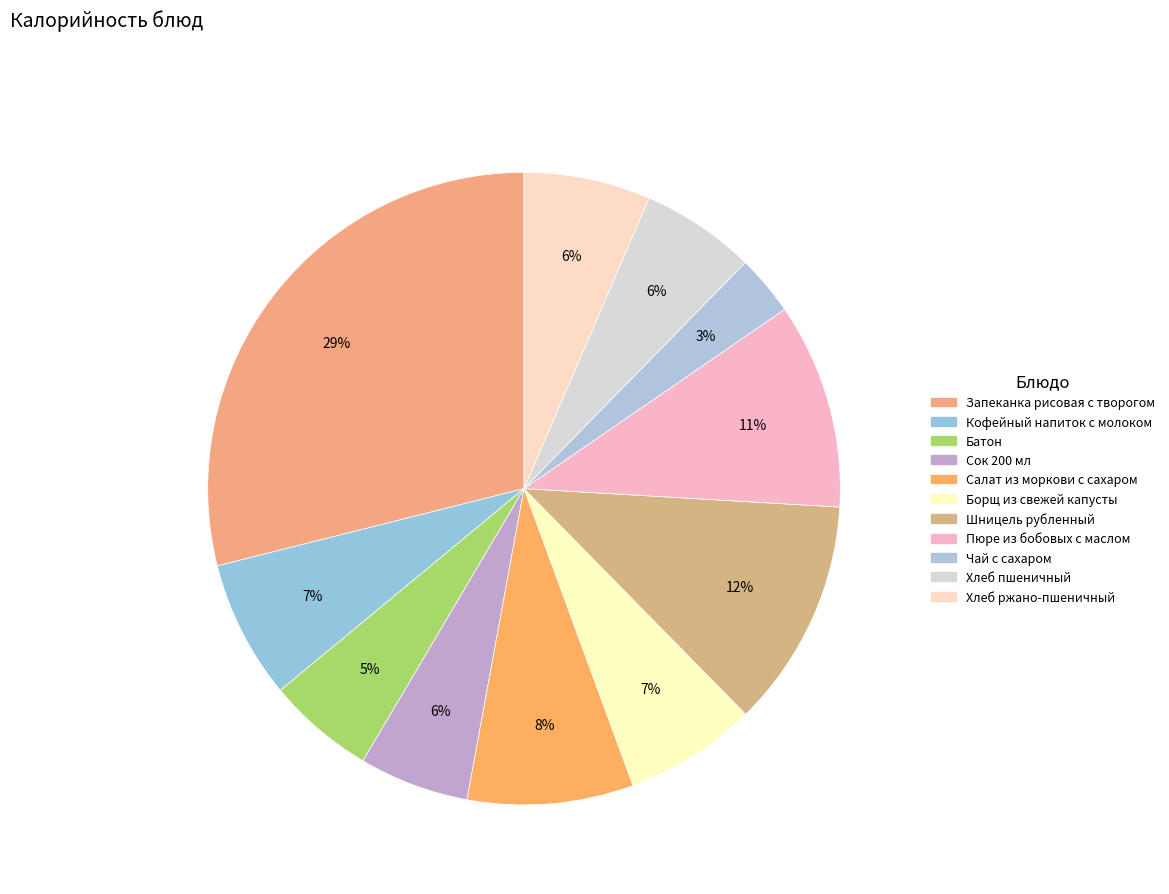

How many segments does this pie chart have?

11